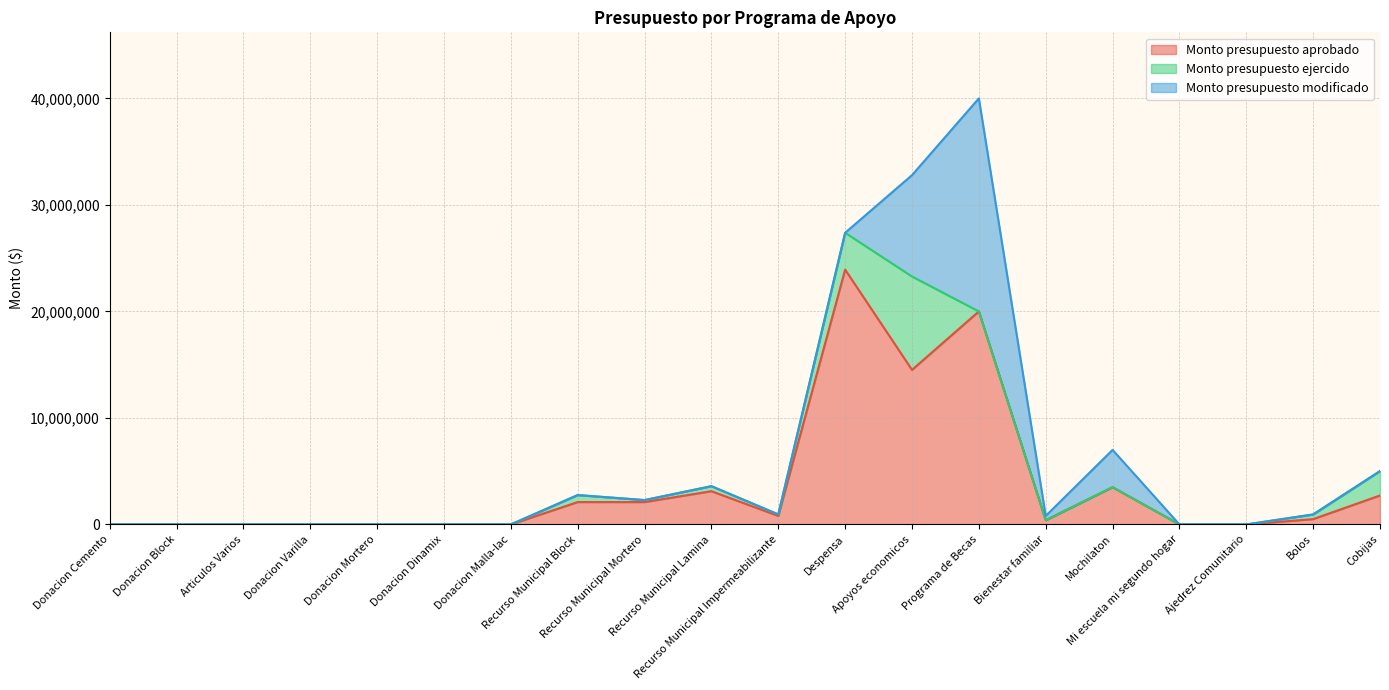

Where is the first local minimum for Monto presupuesto aprobado?

Recurso Municipal Impermeabilizante